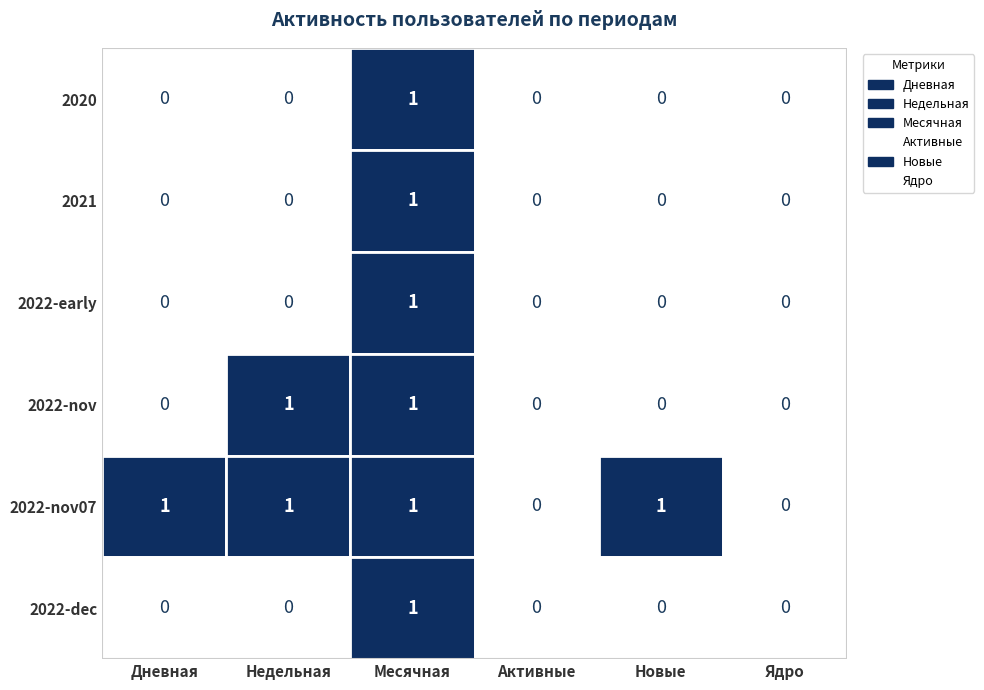

List the series in order of their peak value, highest first.

2020, 2021, 2022-early, 2022-nov, 2022-nov07, 2022-dec